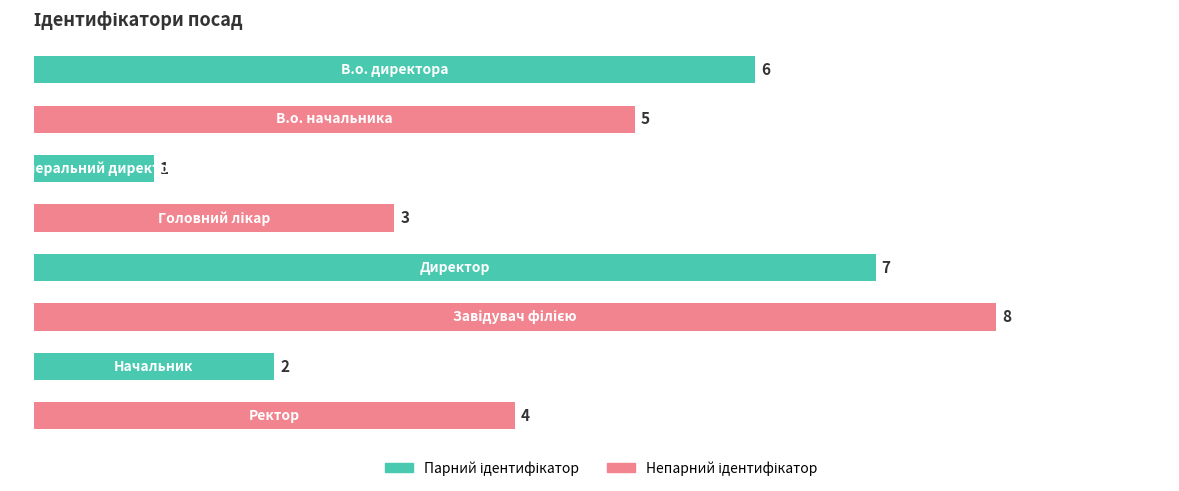

What is the greatest value displayed?

8